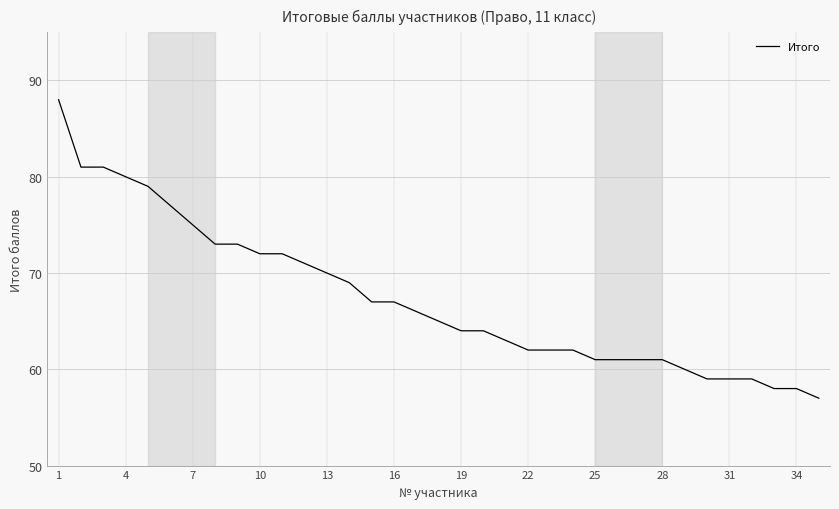

What is the minimum value shown in the chart?

57